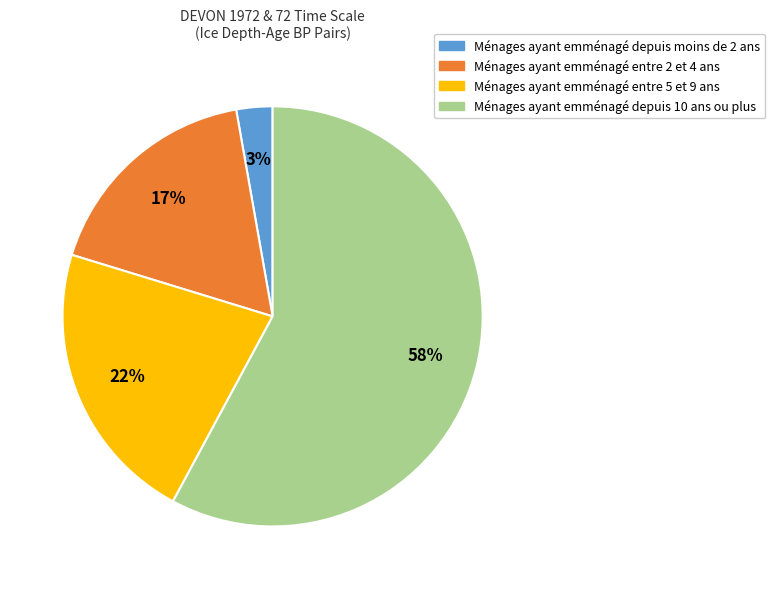

Is Ménages ayant emménagé entre 5 et 9 ans the majority of the pie?

No